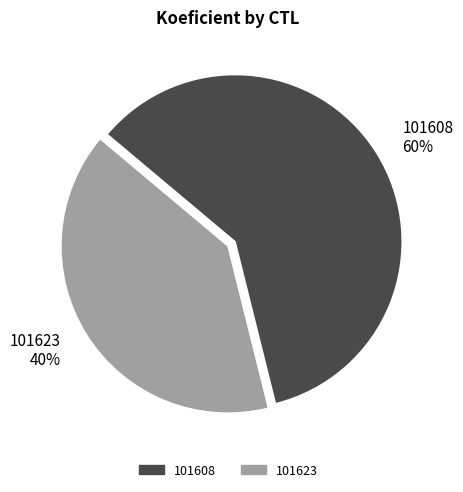

To the nearest percent, what portion does 101608 represent?

60%